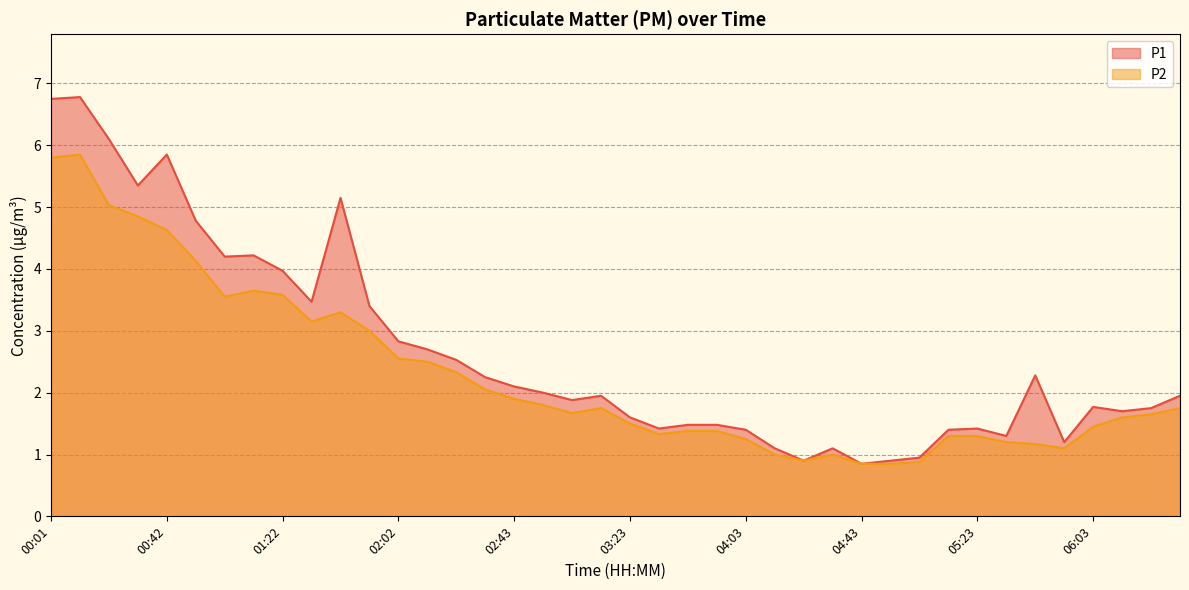

Does the chart display data point markers on the line(s)?

No